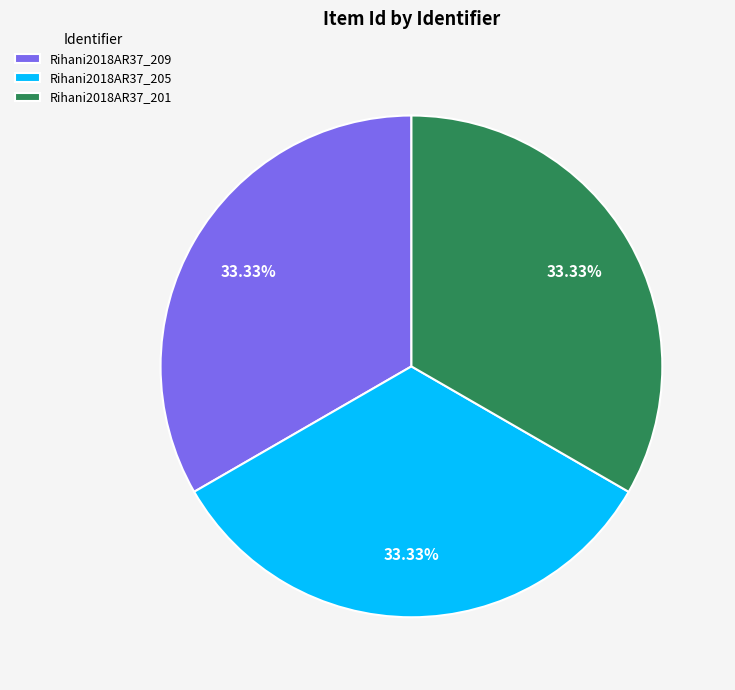

What percentage is the Rihani2018AR37_201 slice, to the nearest percent?

33%